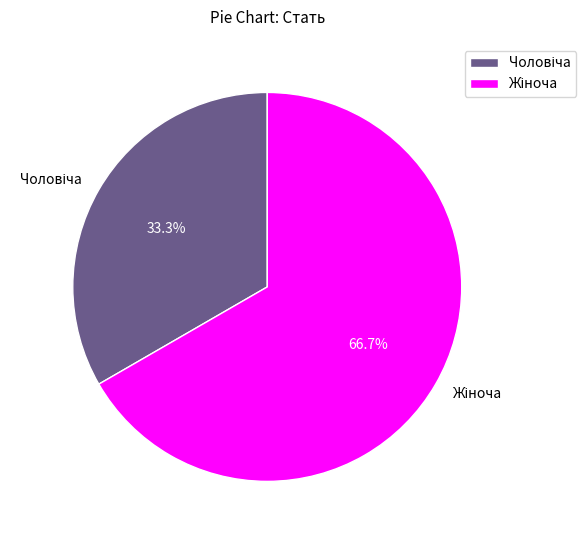

Is there a majority slice in this chart?

Yes